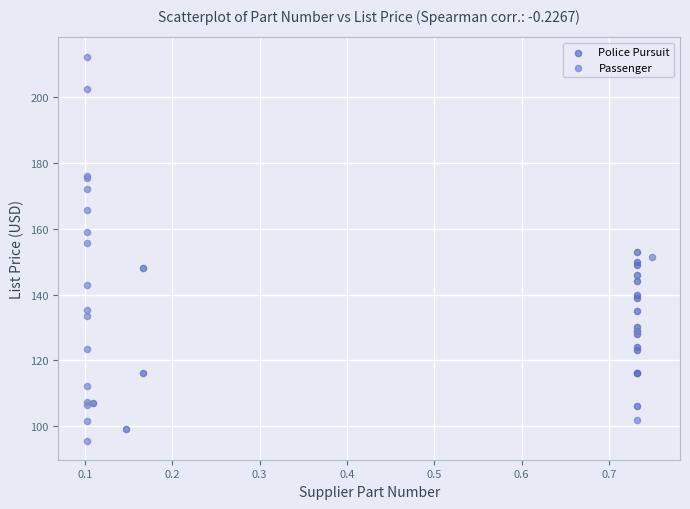

Which series has the largest Y range (max minus min)?

Passenger